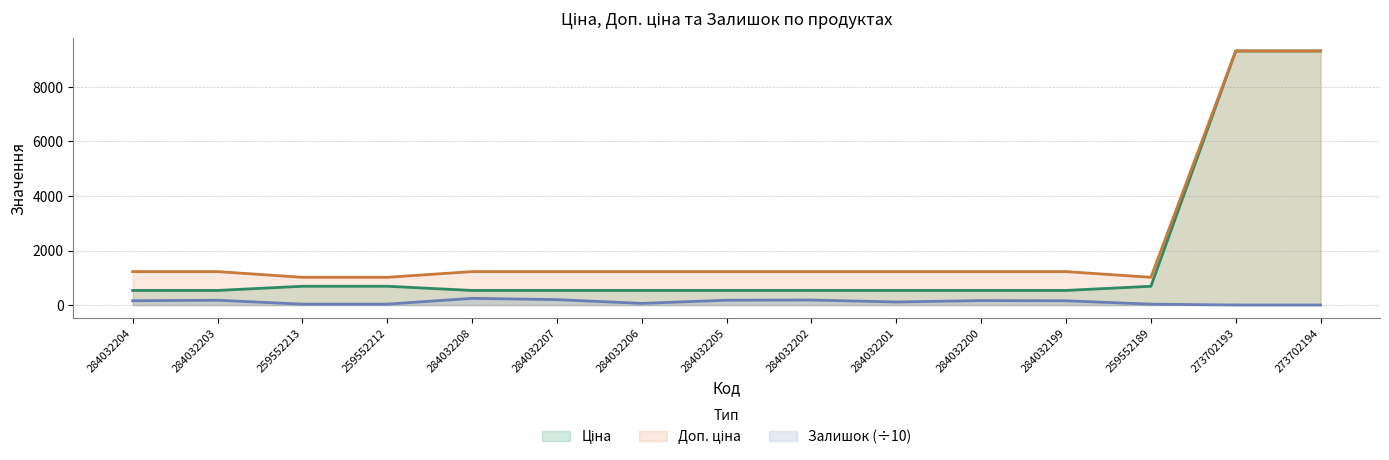

Where is Доп. ціна nearest to the value 5169?

284032204